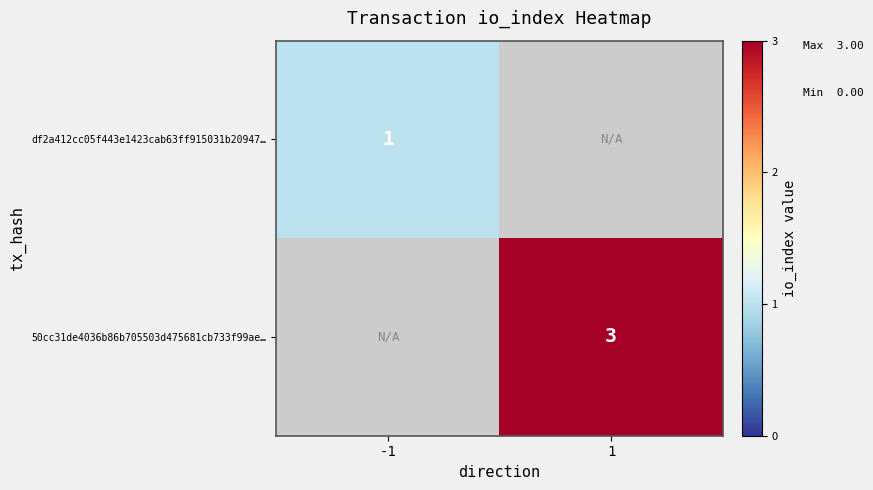

Is it true that df2a412cc05f443e1423cab63ff915031b20947… equals 2 at -1?

False